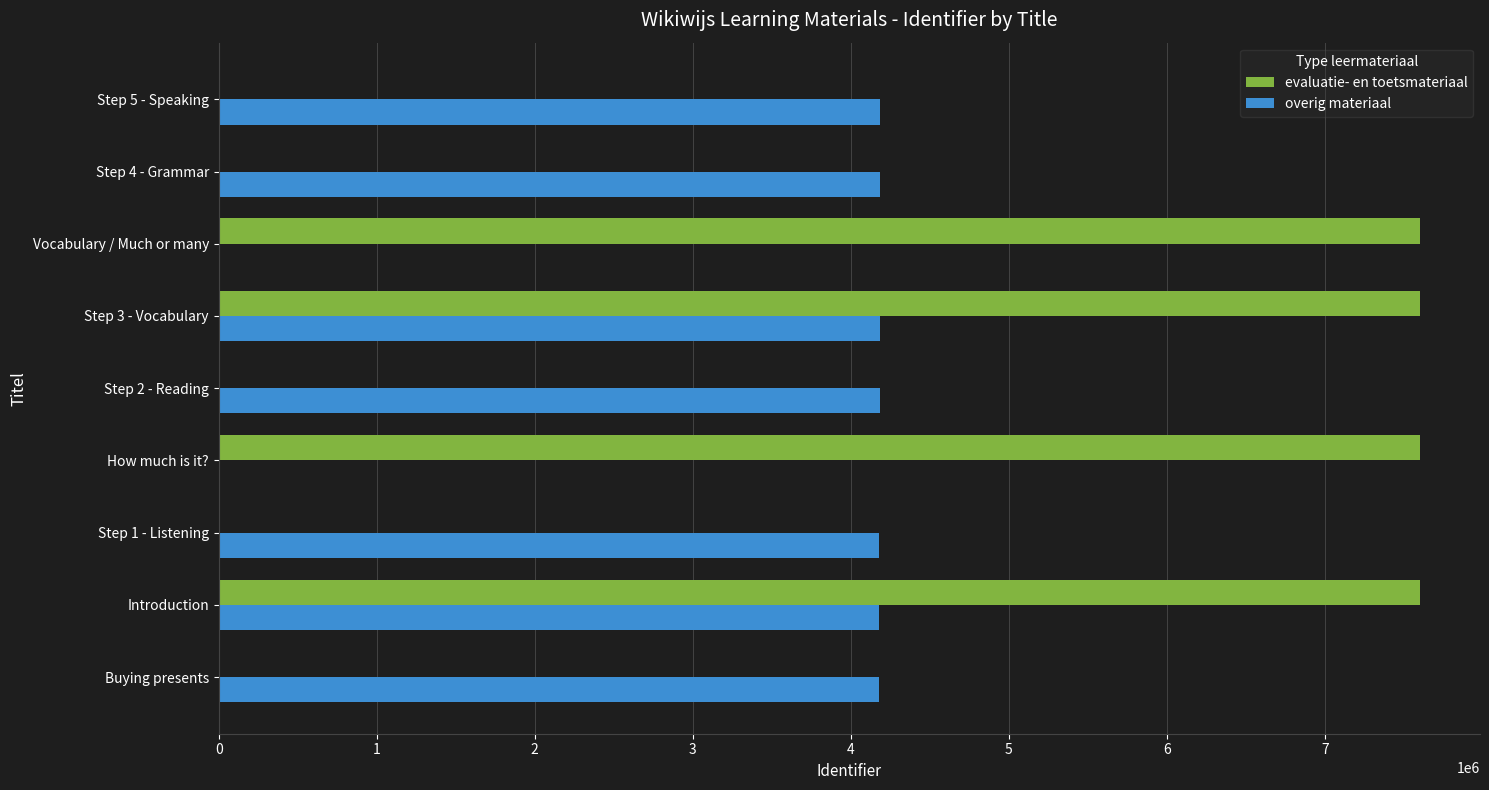

How many data points does each series have?

9